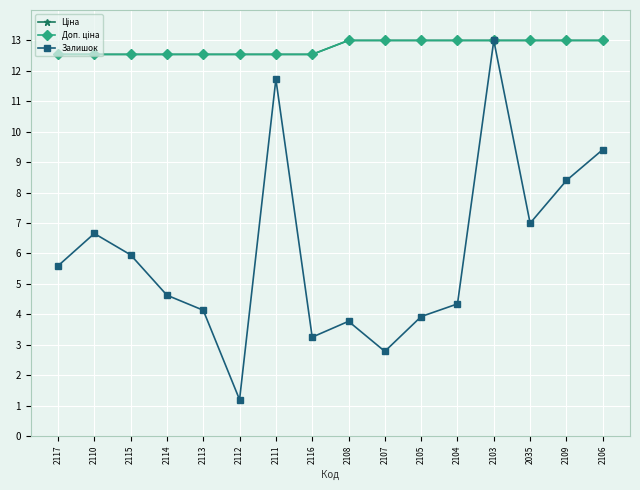

What is the total value across all series at 2106?

35.4